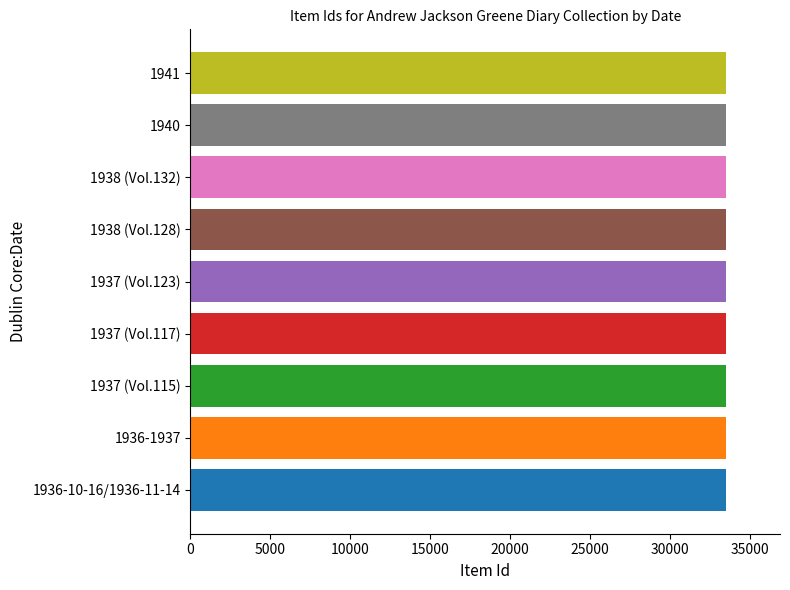

What is the maximum value shown in the chart?

33544